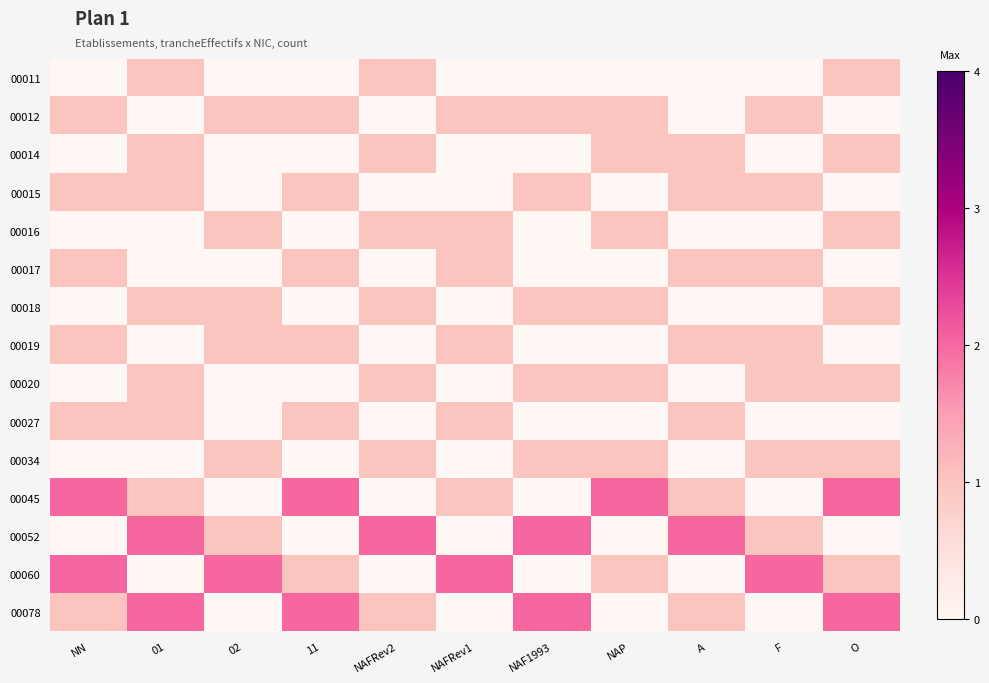

List the series in order of their peak value, lowest first.

00011, 00012, 00014, 00015, 00016, 00017, 00018, 00019, 00020, 00027, 00034, 00045, 00052, 00060, 00078